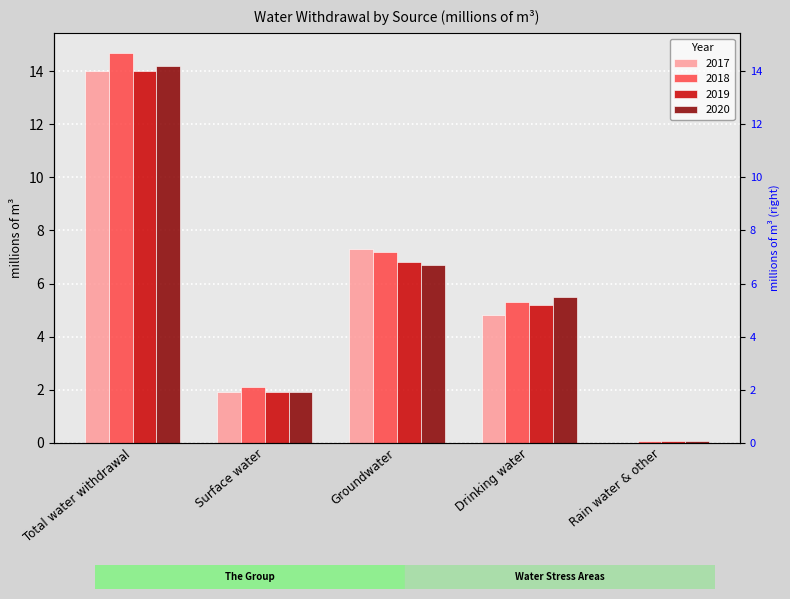

What position from the left is Rain water & other?

5